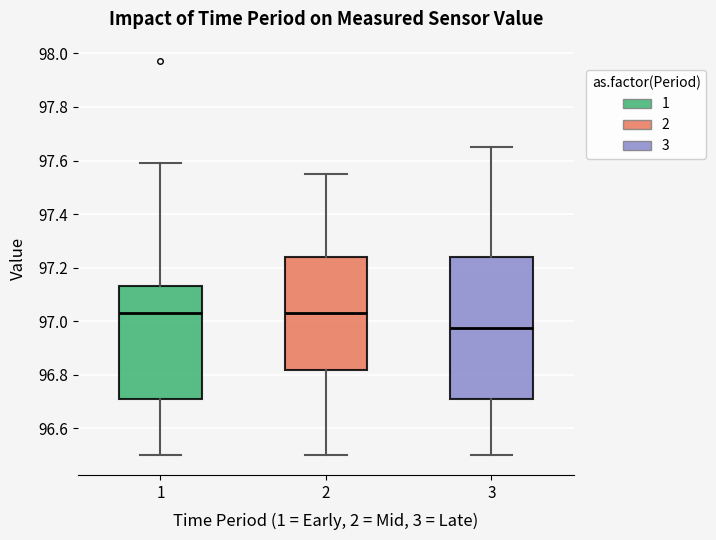

Reading left to right, transcribe this box plot: for each box, give where its median line is, the range the box spans, and where its two whiskers end, as read against the y-axis. The values are not printed on the chart, so give them approximately, as read against the axis.

1: median 97.04, box 96.72 to 97.14, whiskers 96.50 to 97.60
2: median 97.04, box 96.82 to 97.24, whiskers 96.50 to 97.56
3: median 96.98, box 96.72 to 97.24, whiskers 96.50 to 97.66